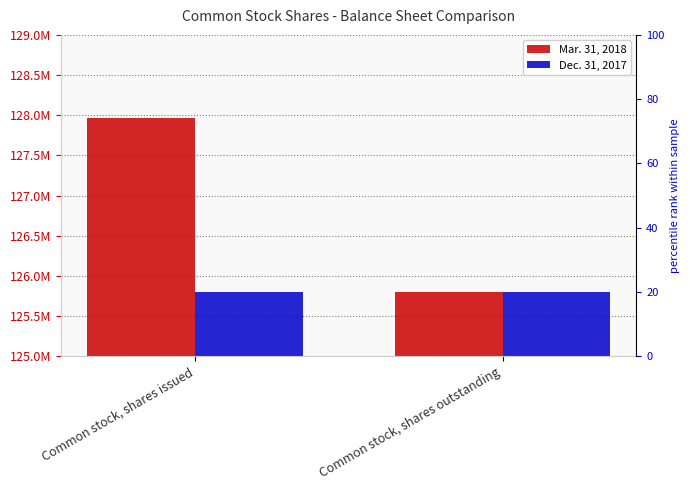

What position from the right is Common stock, shares issued?

2